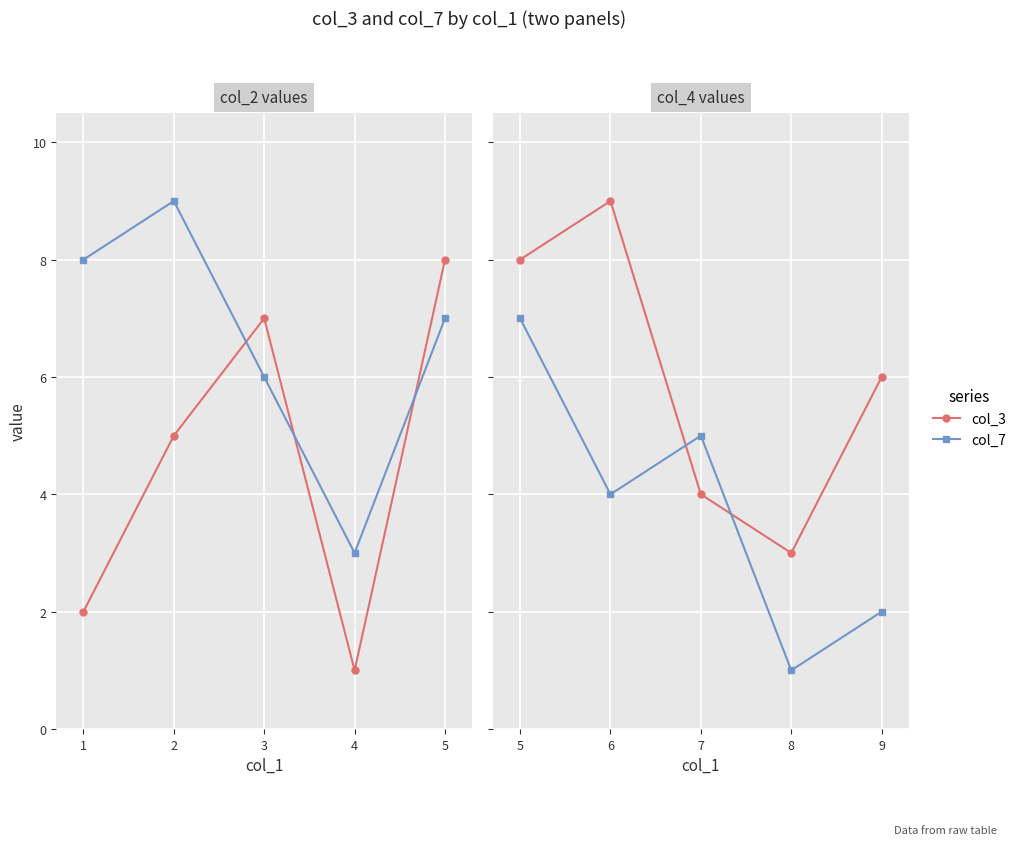

What is the average value of the col_3 series?

6